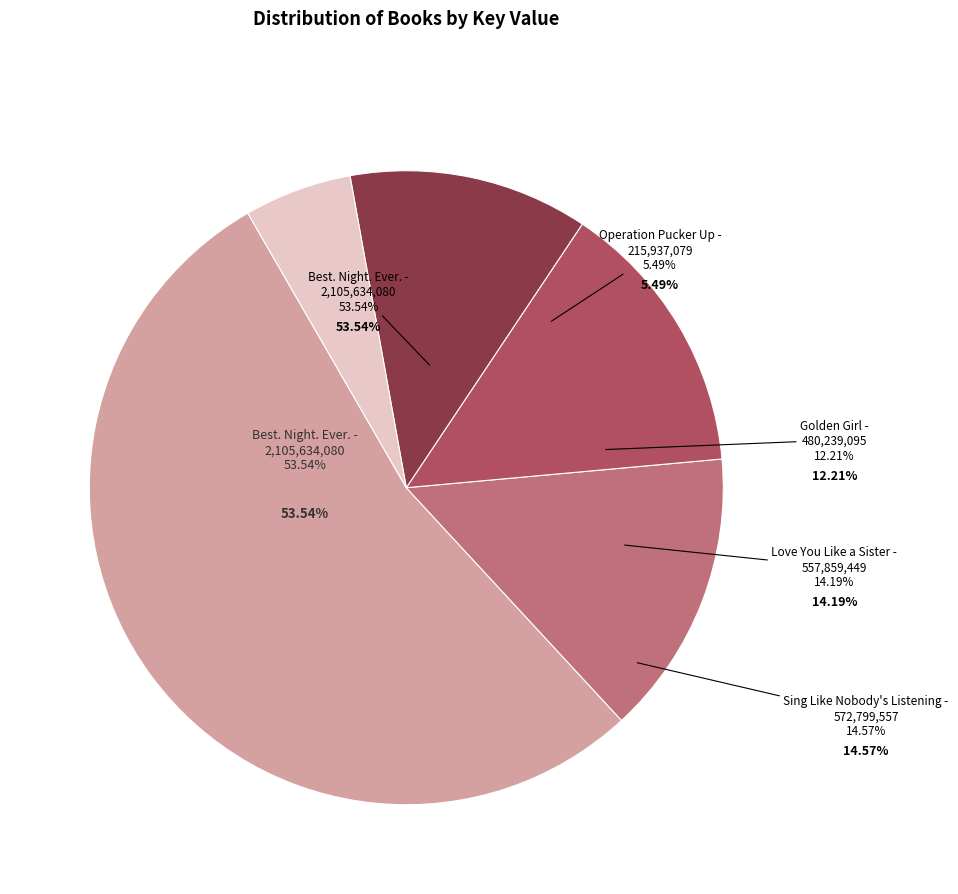

What percentage is the Love You Like a Sister slice, to the nearest percent?

14%